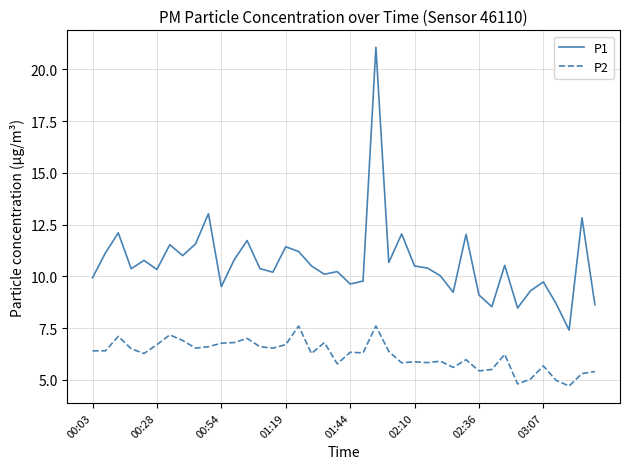

Which series has the largest total across all categories?

P1